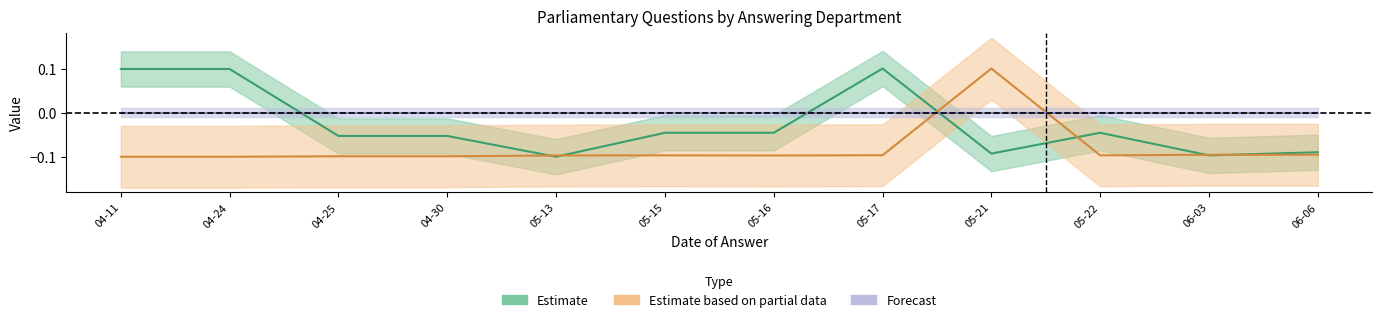

What position from the left is 04-11?

1